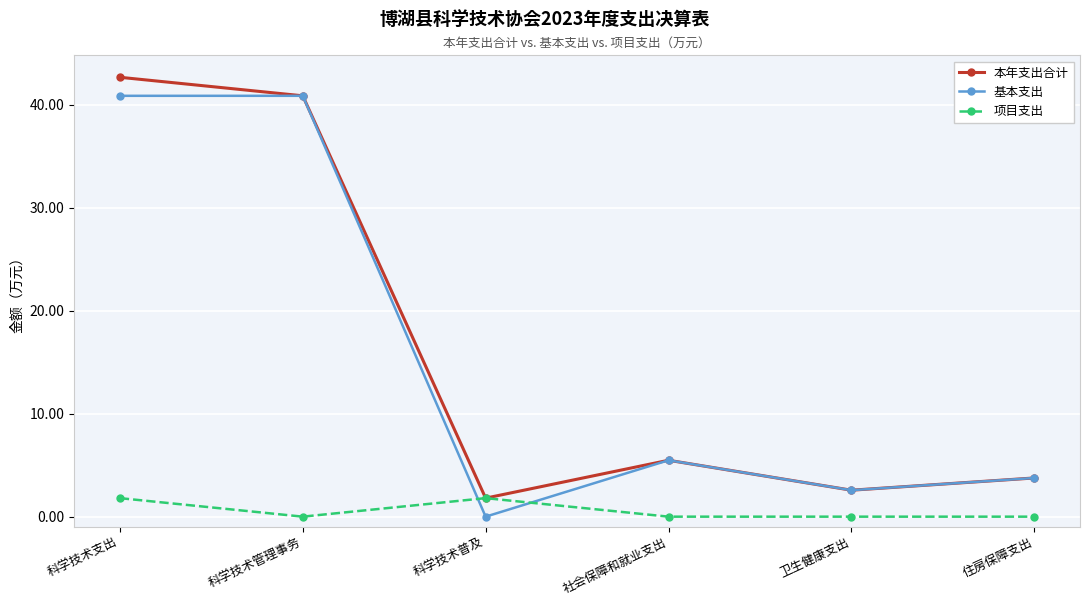

At how many categories does at least one series exceed 34?

2